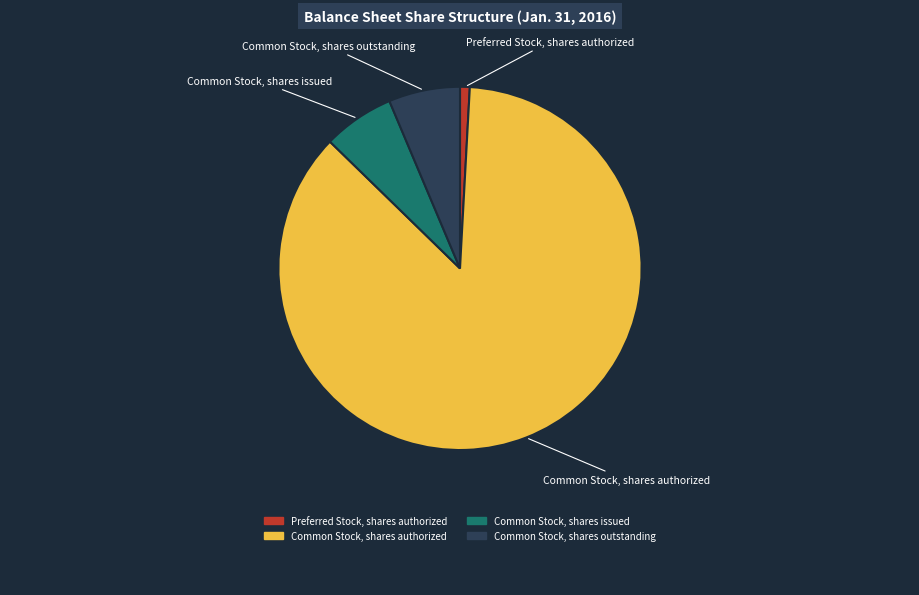

What is the largest slice in the pie chart?

Common Stock, shares authorized